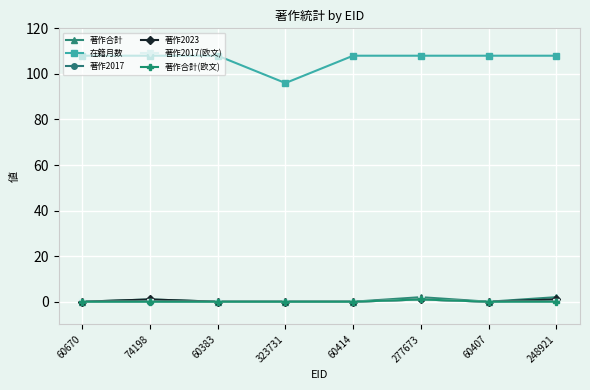

What is the highest value of the 著作合計(欧文) series?

1